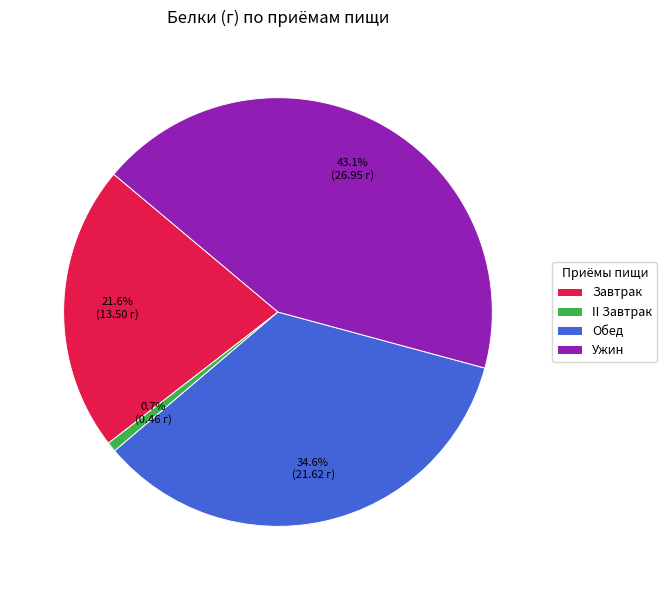

The Ужин slice represents 36% of the pie. True or false?

False